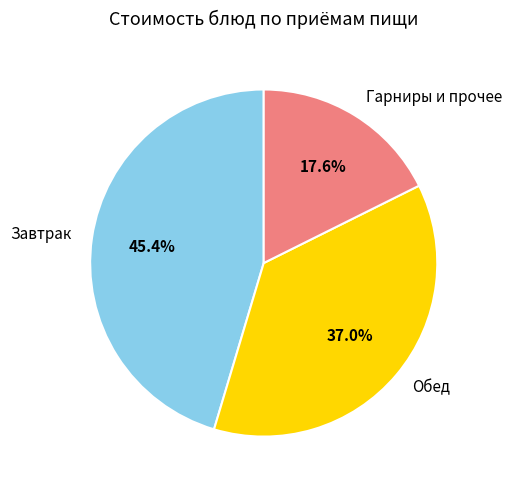

What is the ratio of the value at Обед to the value at Гарниры и прочее?

2.1